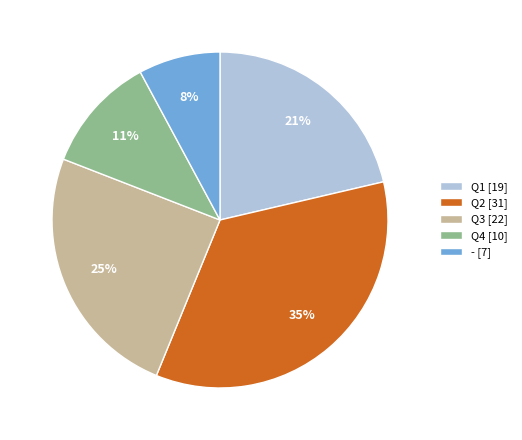

To the nearest percent, what is the average slice percentage?

20%